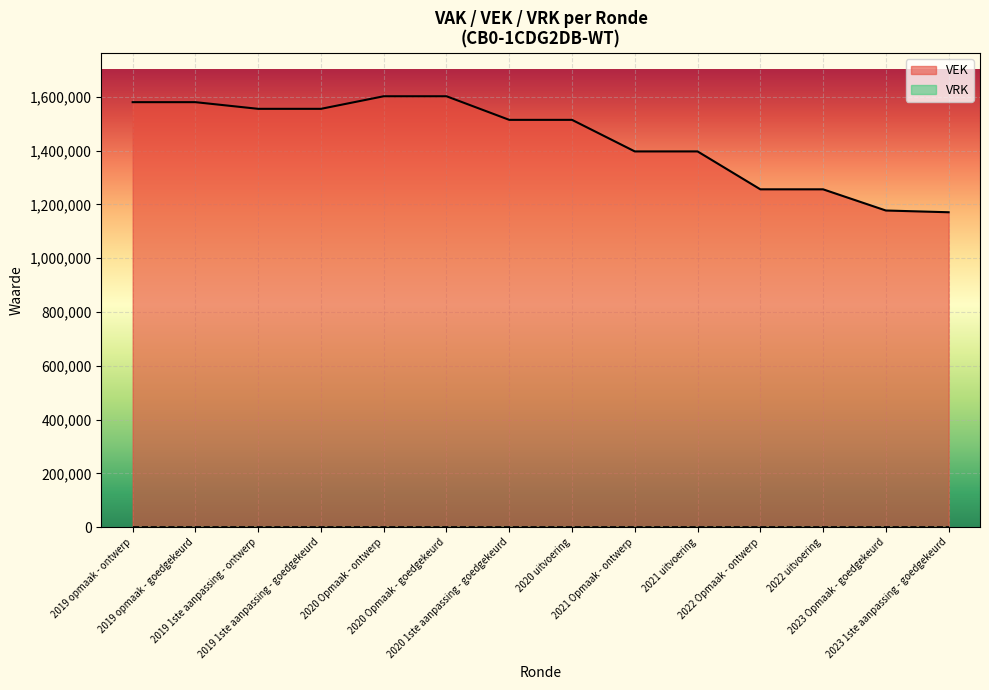

Reading left to right, list all the values displayed in this chart.

1579822	1579822	1555032	1555032	1601767	1601767	1514048	1514048	1396754	1396760	1255845	1255822	1177087	1170608